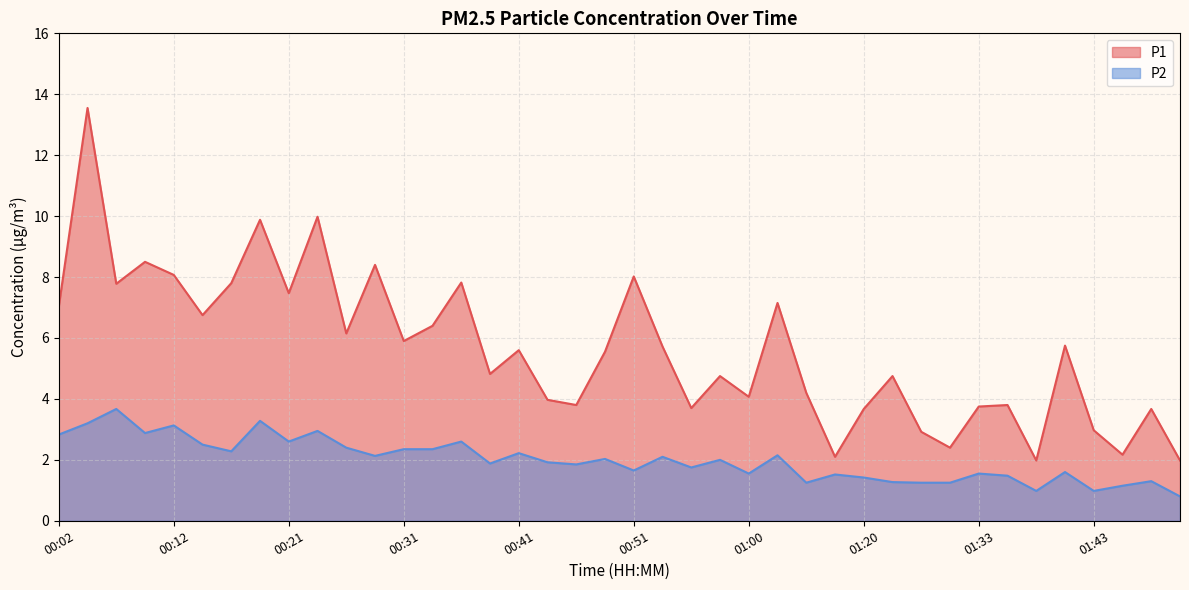

Between 00:29 and 01:36, which series saw the biggest shift?

P1